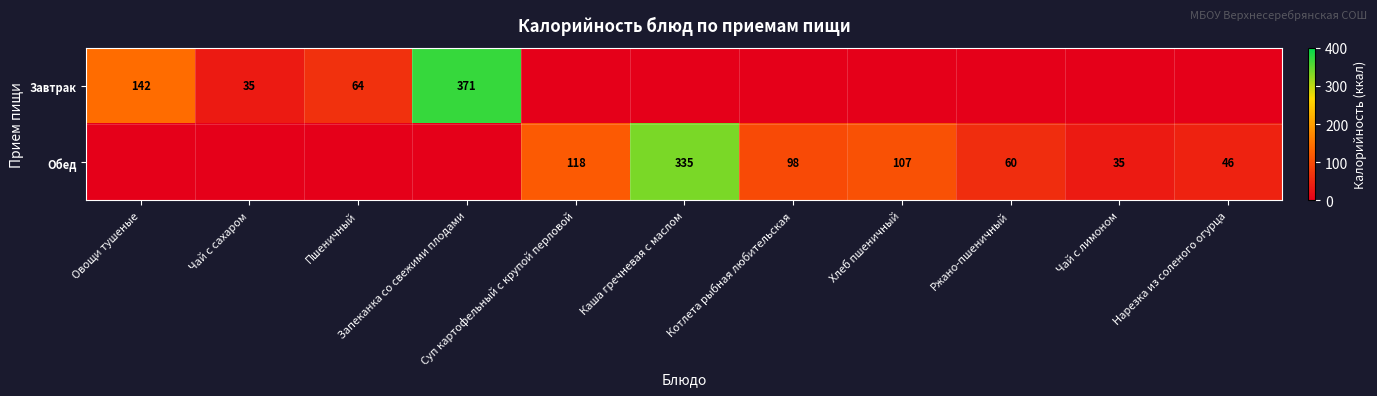

Where is Обед nearest to the value 167?

Суп картофельный с крупой перловой